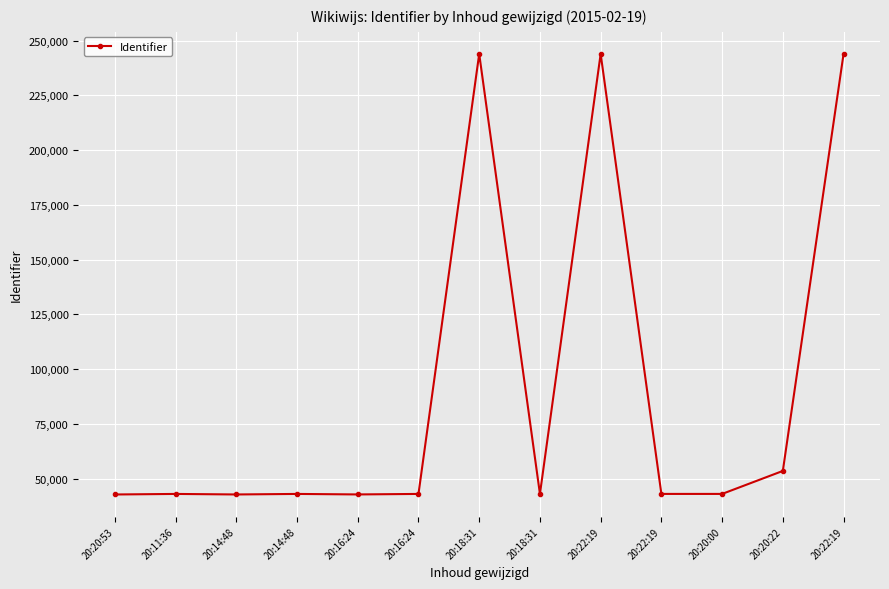

How many lines are shown in the chart?

1